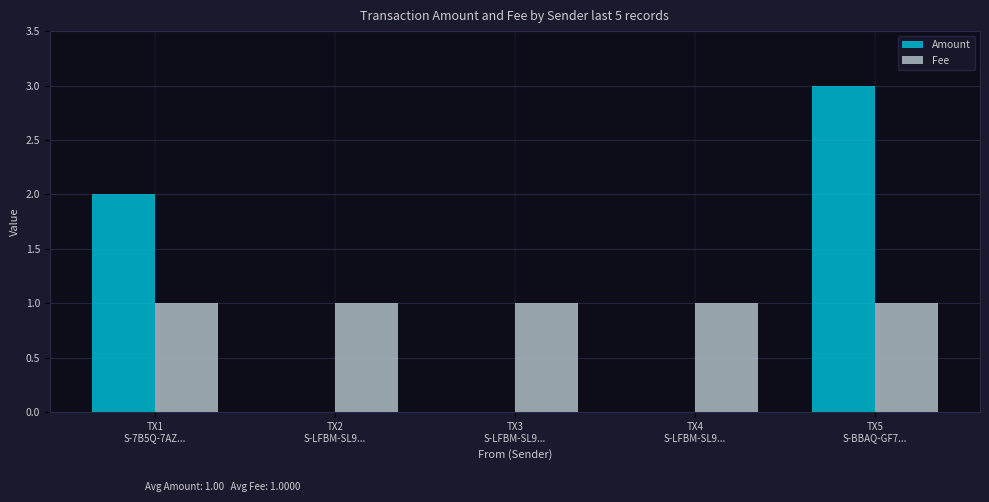

What are all the series names shown in the legend?

Amount, Fee